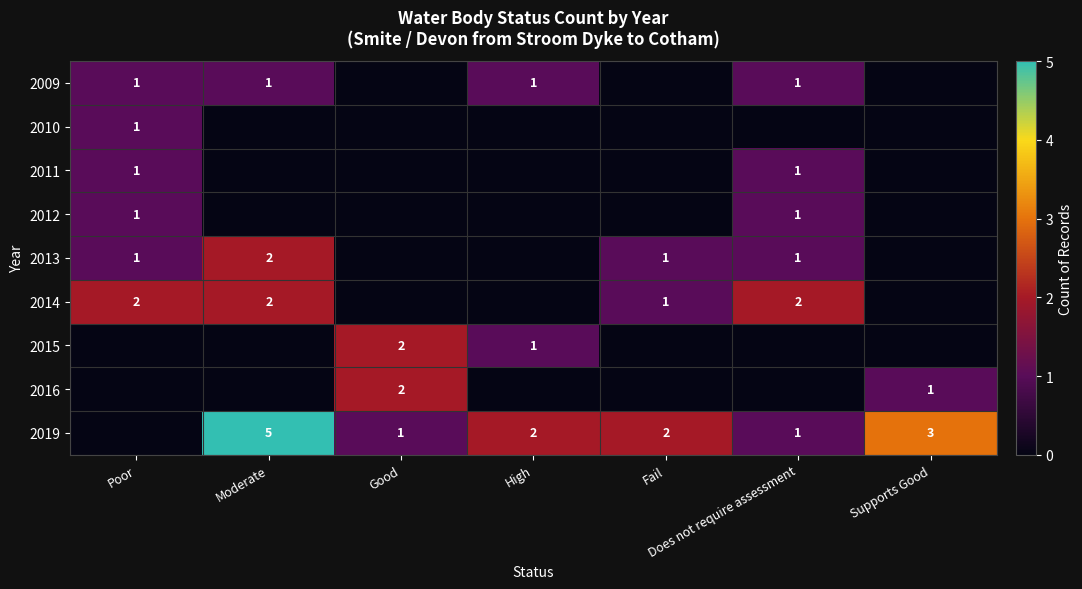

What is the total value across all series at Supports Good?

4